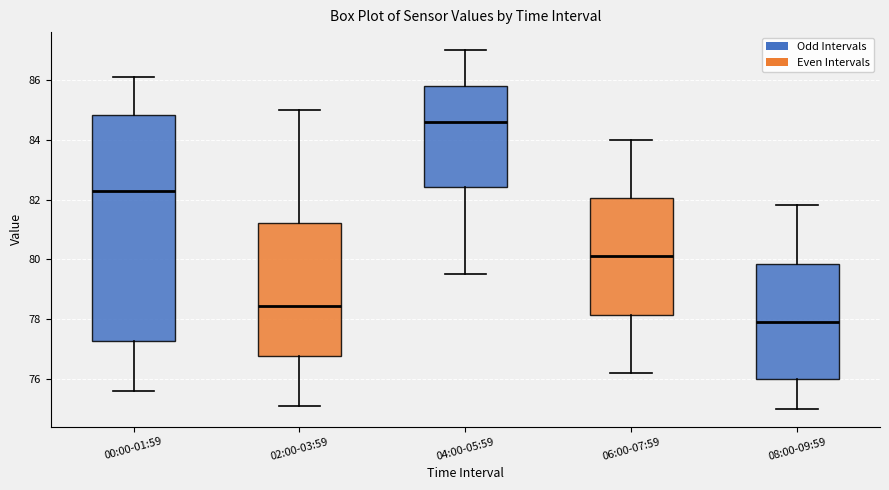

Comparing the boxes themselves (not the whiskers), which one is the tallest?

00:00-01:59